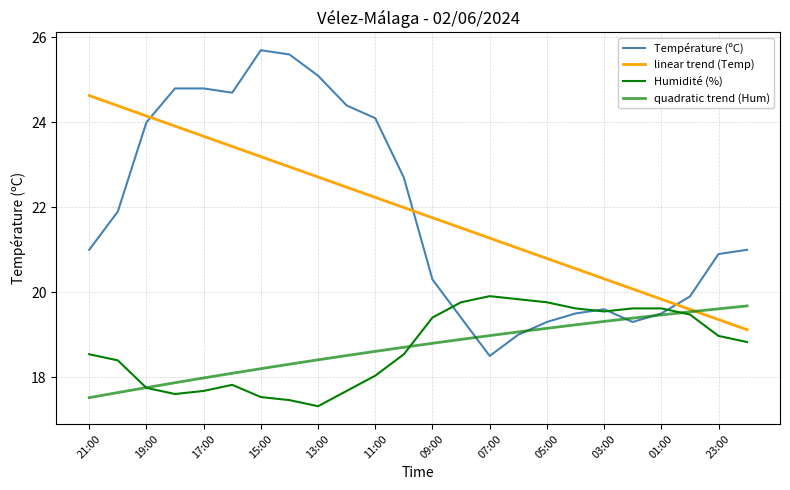

What is the smallest value displayed?

17.3